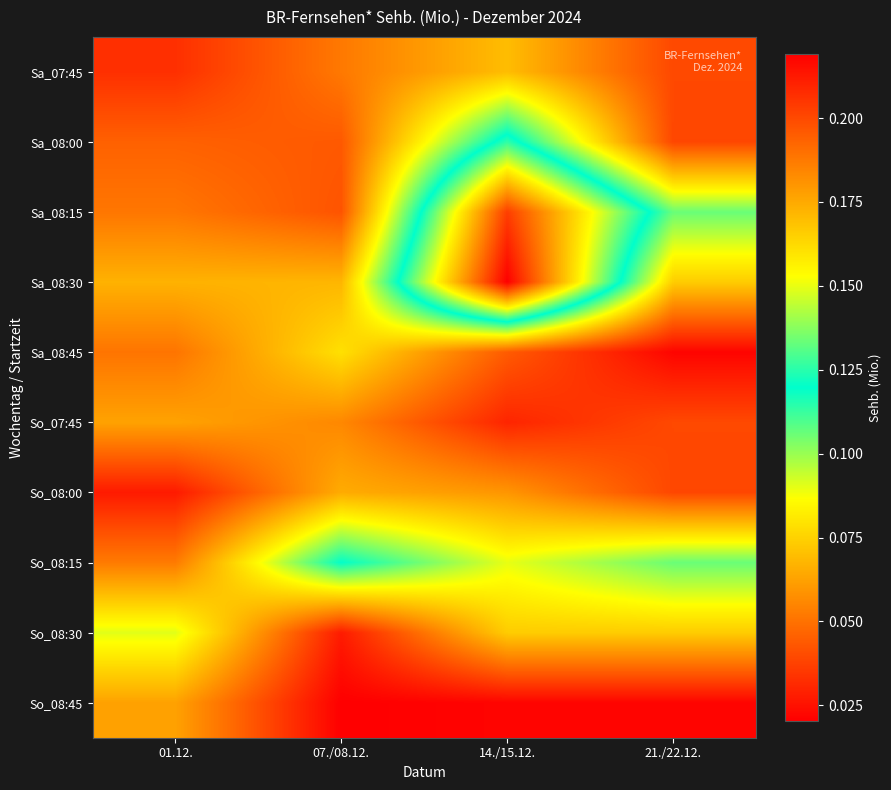

Reading right to left, extract all data points from this chart.

Sa_07:45: 21./22.12.=0.0	14./15.12.=0.1	07./08.12.=0.1	01.12.=0.0
Sa_08:00: 21./22.12.=0.0	14./15.12.=0.1	07./08.12.=0.0	01.12.=0.0
Sa_08:15: 21./22.12.=0.1	14./15.12.=0.2	07./08.12.=0.0	01.12.=0.1
Sa_08:30: 21./22.12.=0.1	14./15.12.=0.2	07./08.12.=0.1	01.12.=0.1
Sa_08:45: 21./22.12.=0.0	14./15.12.=0.0	07./08.12.=0.1	01.12.=0.1
So_07:45: 21./22.12.=0.0	14./15.12.=0.0	07./08.12.=0.1	01.12.=0.1
So_08:00: 21./22.12.=0.0	14./15.12.=0.1	07./08.12.=0.1	01.12.=0.0
So_08:15: 21./22.12.=0.1	14./15.12.=0.1	07./08.12.=0.1	01.12.=0.1
So_08:30: 21./22.12.=0.1	14./15.12.=0.1	07./08.12.=0.0	01.12.=0.1
So_08:45: 21./22.12.=0.0	14./15.12.=0.0	07./08.12.=0.0	01.12.=0.1